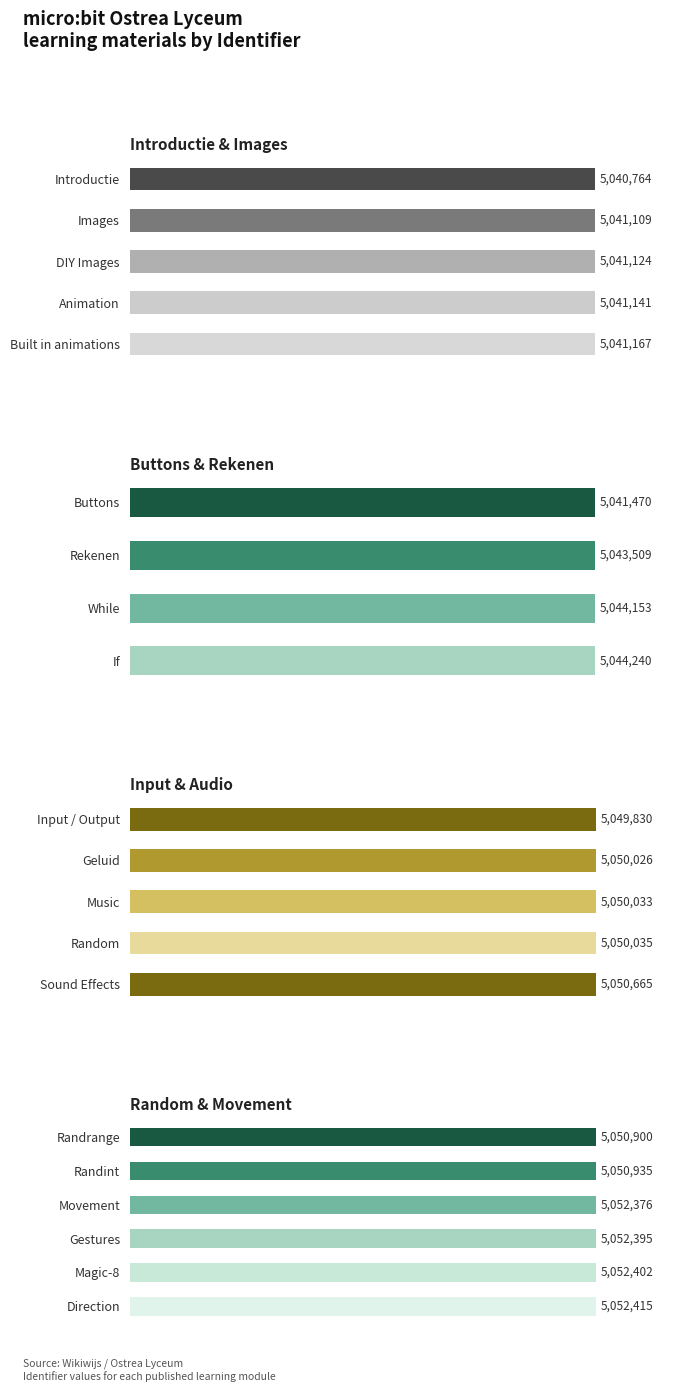

Are the bars grouped side by side (vs. stacked)?

No